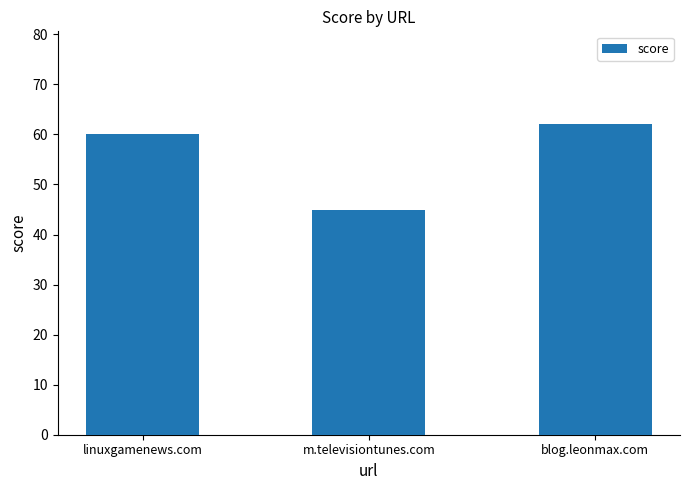

How many bars are there in total?

3